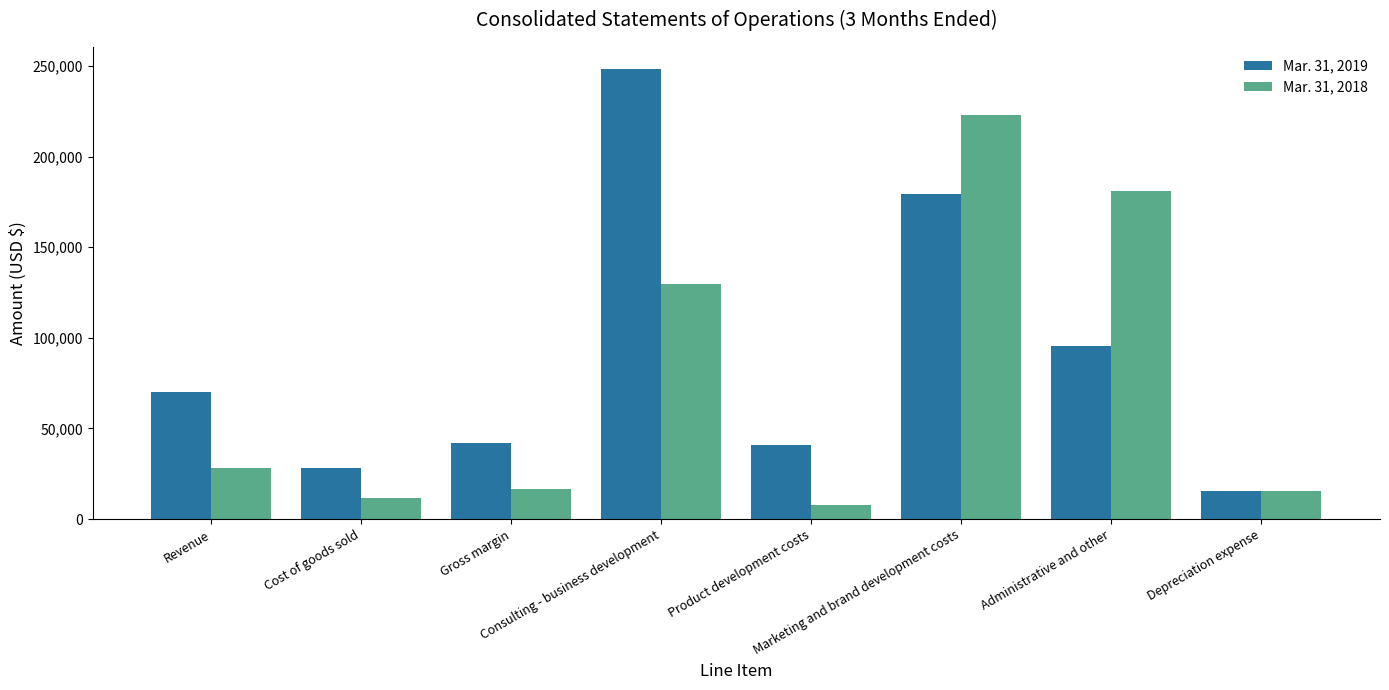

Rank the series by their average value, from lowest to highest.

Mar. 31, 2018, Mar. 31, 2019